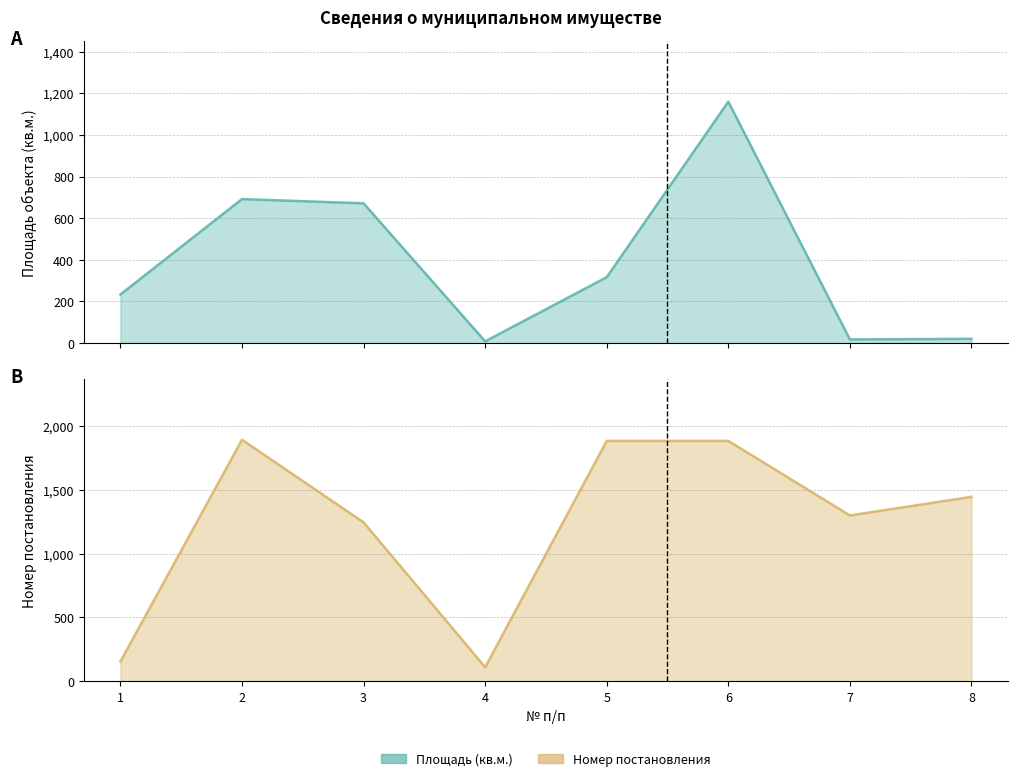

Does the chart have visible grid lines?

Yes